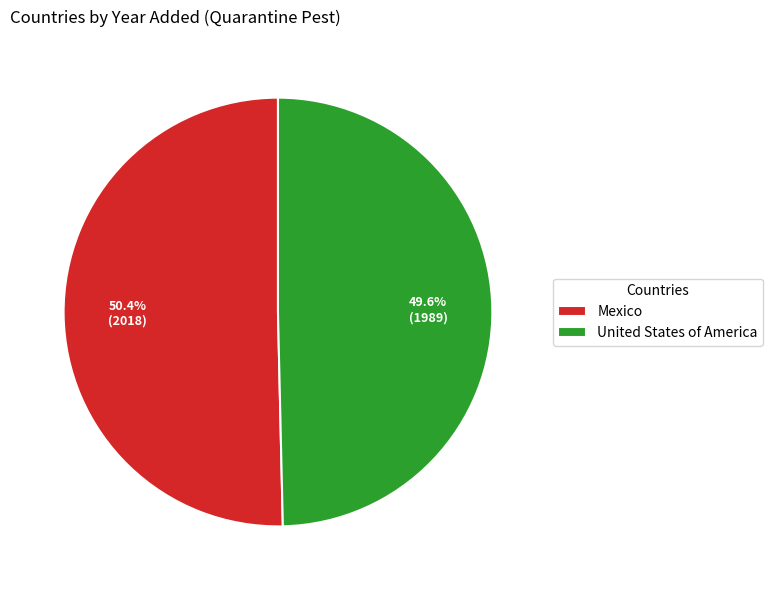

What is the largest slice in the pie chart?

Mexico